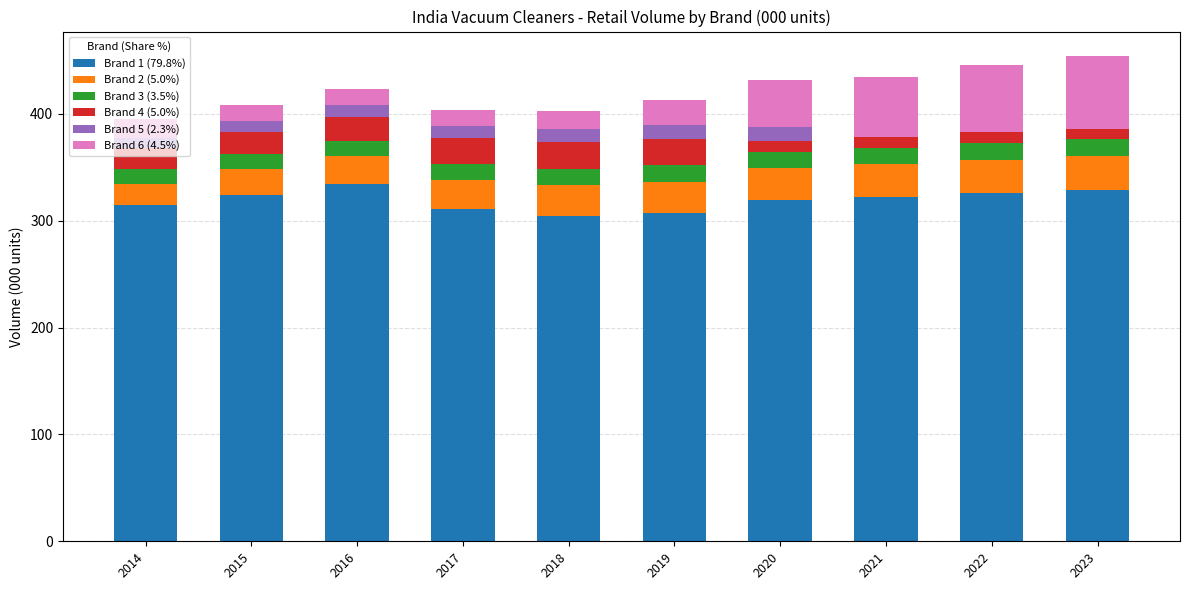

Is it true that Brand 1 (79.8%) equals 415.0 at 2017?

False